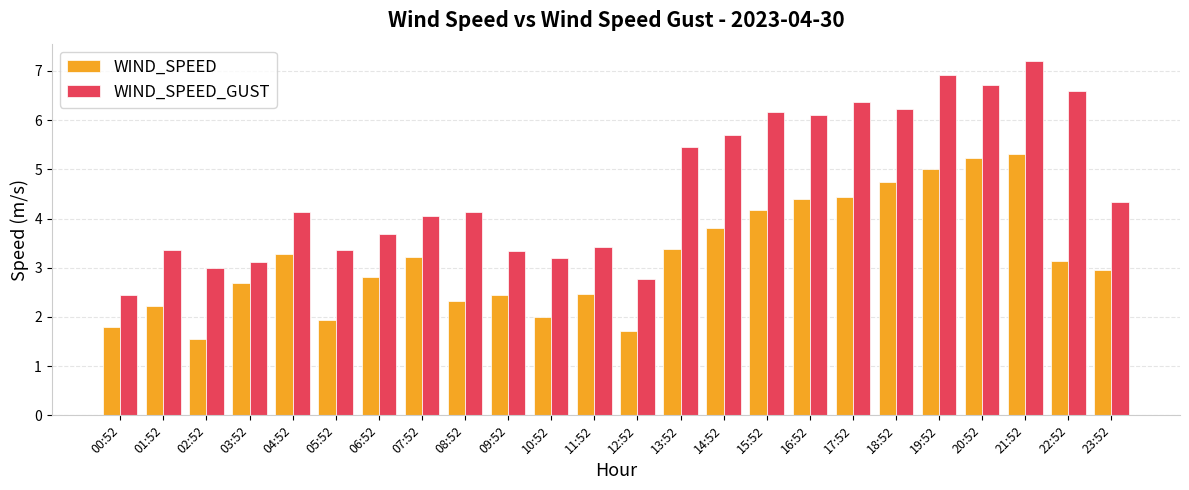

Count the number of categories in the chart.

24